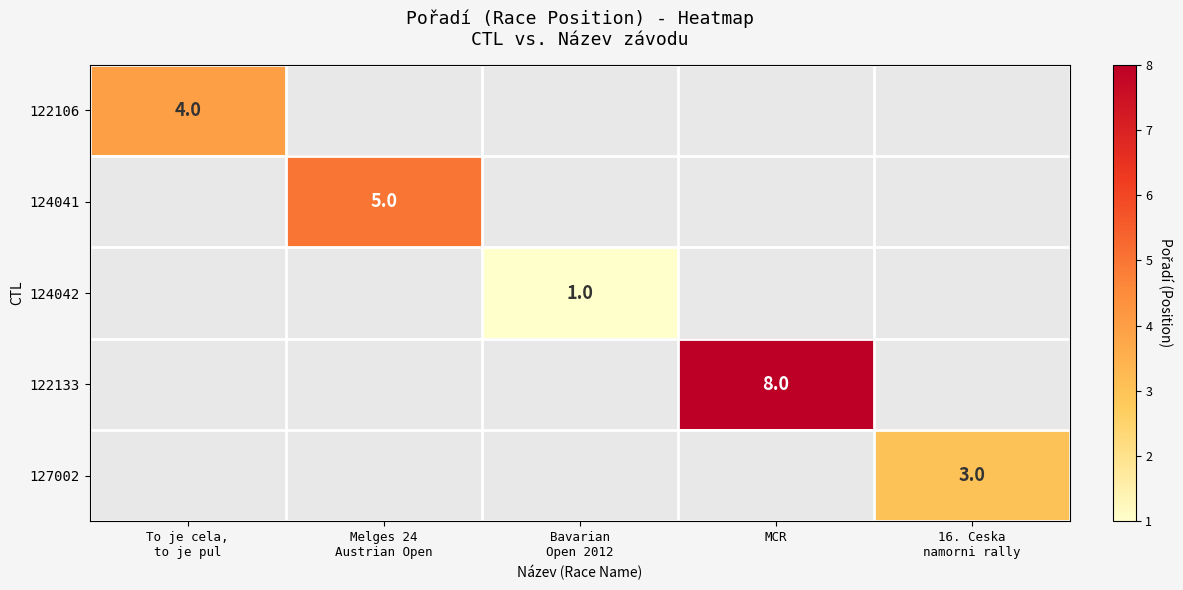

True or false: 122133 has a value of 2 at MCR.

False